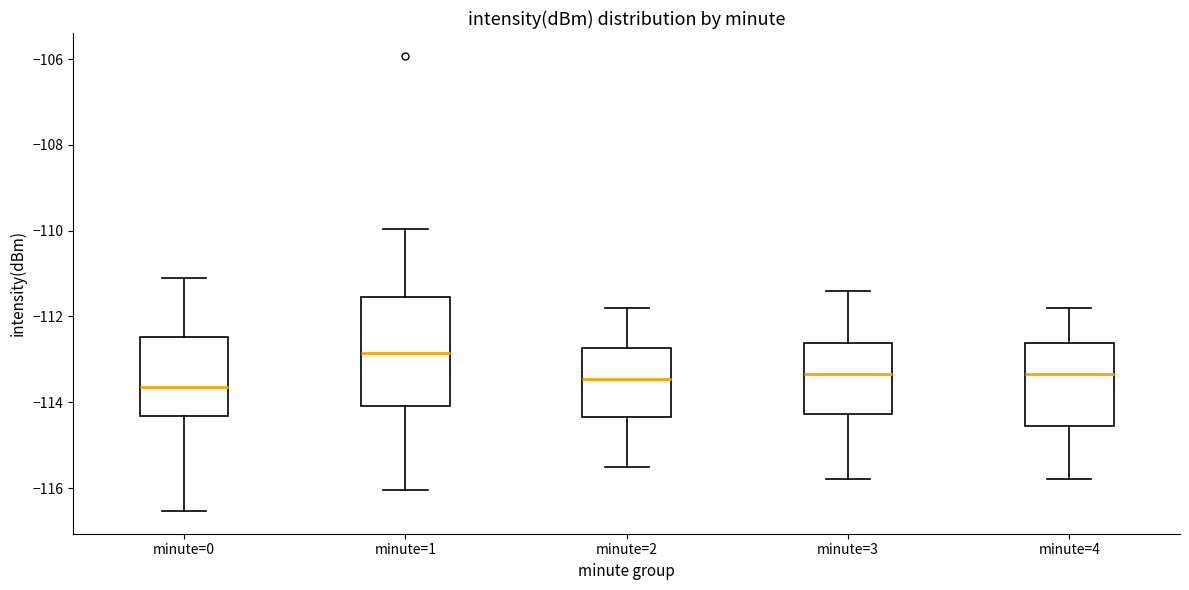

Reading left to right, read every box against the y-axis: the position of its median line, the range the box covers, and the ends of its whiskers. The values are not printed on the chart, so give them approximately, as read against the axis.

minute=0: median -113.6, box -114.4 to -112.4, whiskers -116.6 to -111.0
minute=1: median -112.8, box -114.0 to -111.6, whiskers -116.0 to -110.0
minute=2: median -113.4, box -114.4 to -112.8, whiskers -115.4 to -111.8
minute=3: median -113.4, box -114.2 to -112.6, whiskers -115.8 to -111.4
minute=4: median -113.4, box -114.6 to -112.6, whiskers -115.8 to -111.8